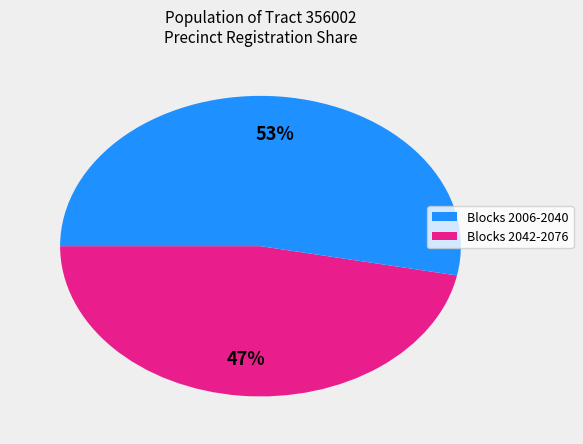

To the nearest percent, what is the difference between the largest and smallest slice percentages?

6%